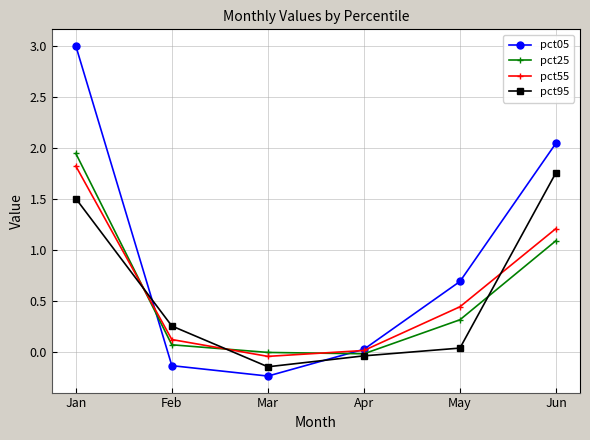

What is the difference between the pct25 values at Feb and Jun?

1.0